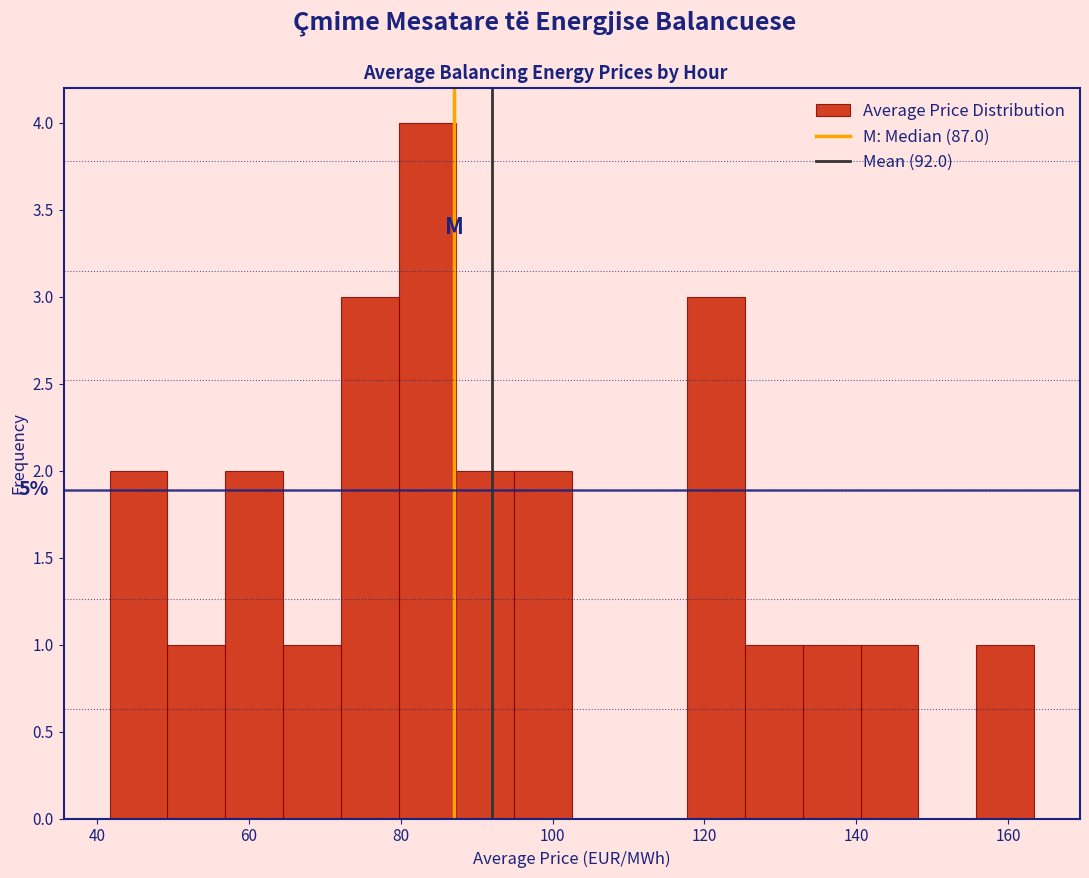

Around what value on the x-axis is the tallest bar? Give the approximate position of its centre, as read against the axis.

84